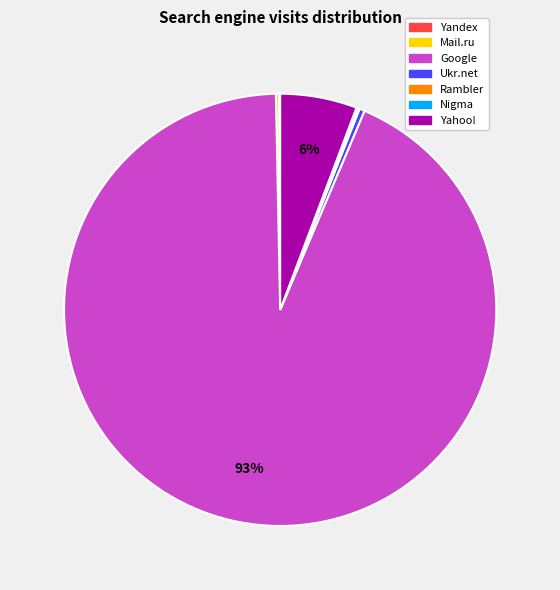

Is it true that Yahoo! is 6% of the pie?

True